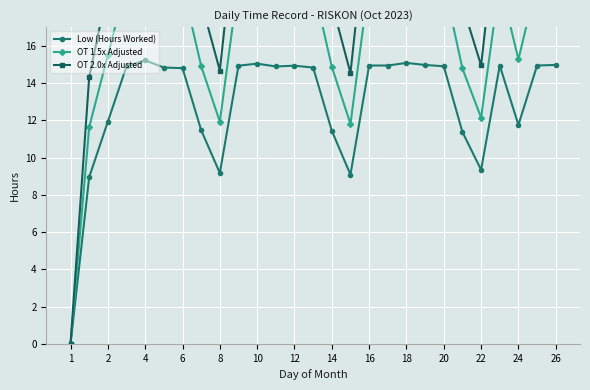

What is the label of the 13th point from the right?

14